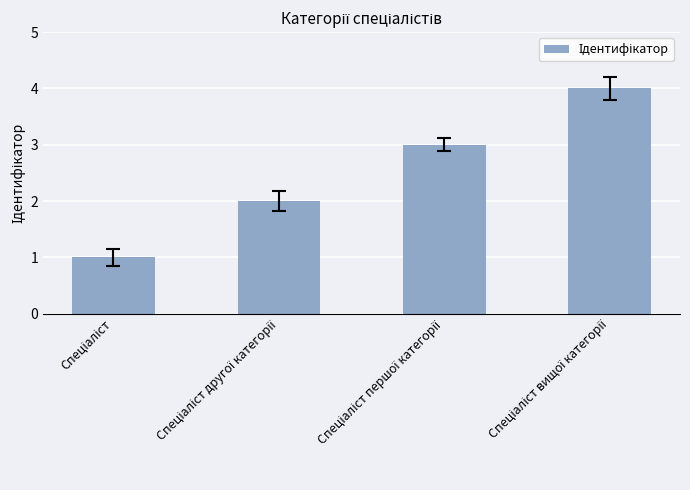

What is the sum of all values?

10